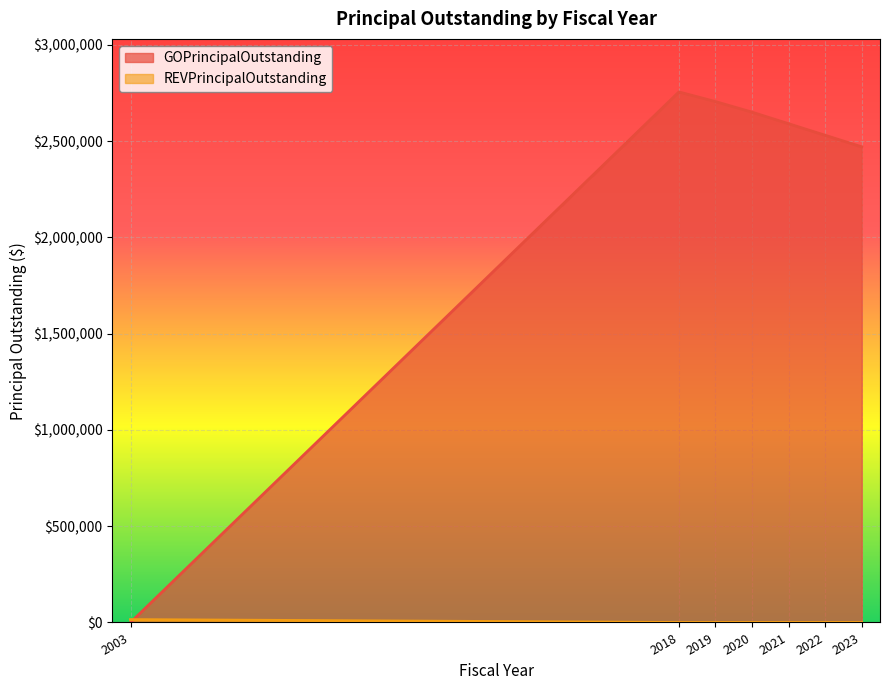

Rank the series by their average value, from lowest to highest.

REVPrincipalOutstanding, GOPrincipalOutstanding